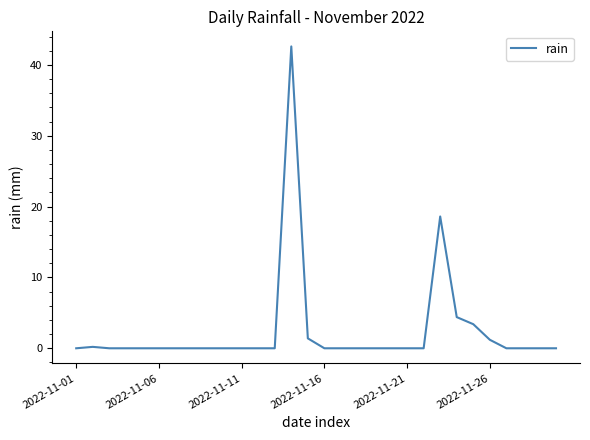

What is the difference between the maximum and minimum values?

42.6